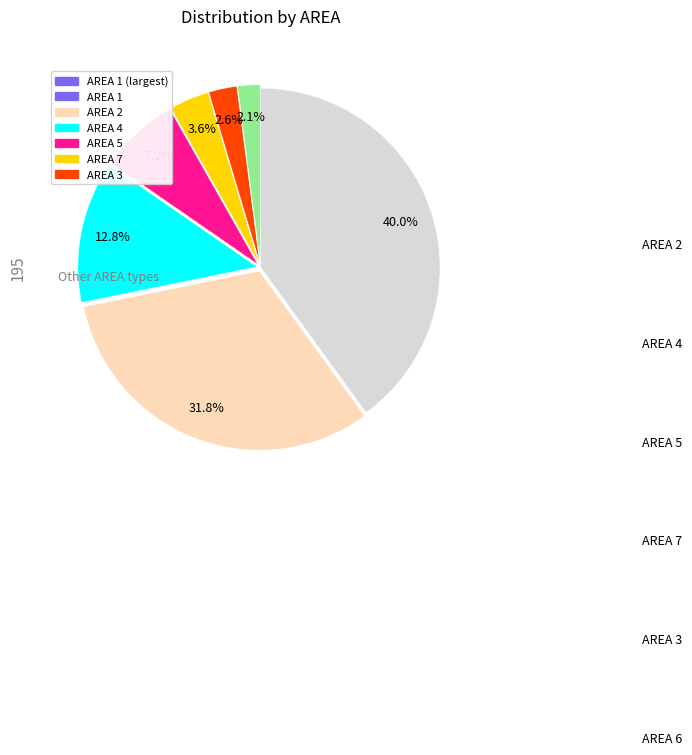

How many slices are in this pie chart?

7